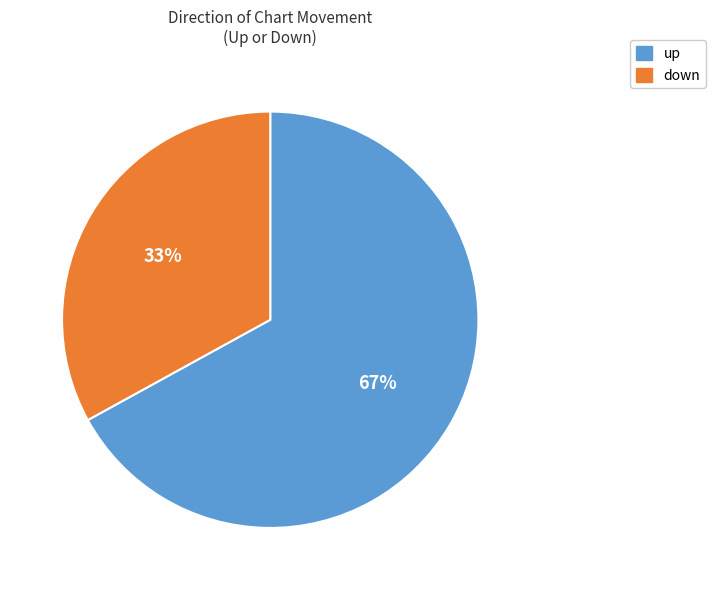

What is the ratio of the value at down to the value at up?

0.5